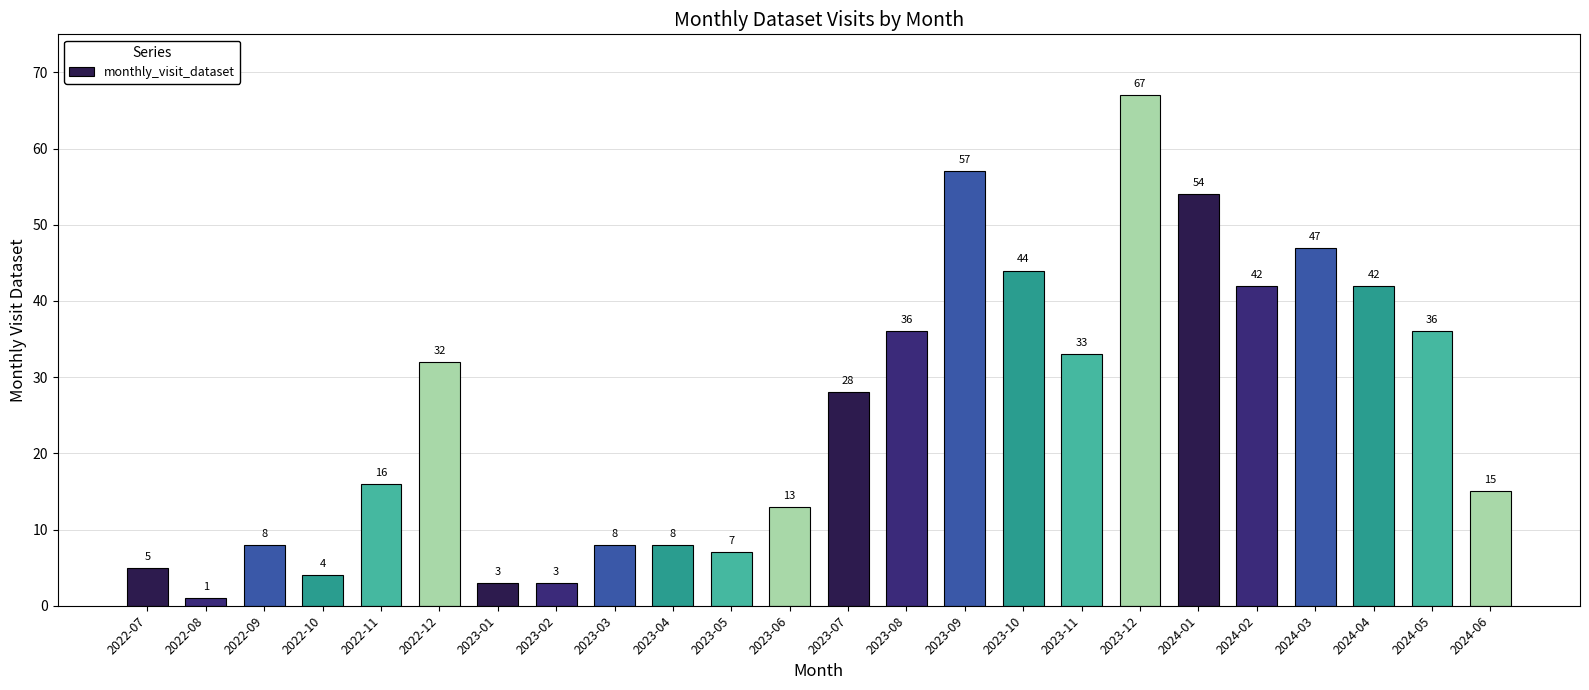

Which has a higher value, 2023-09 or 2023-04?

2023-09